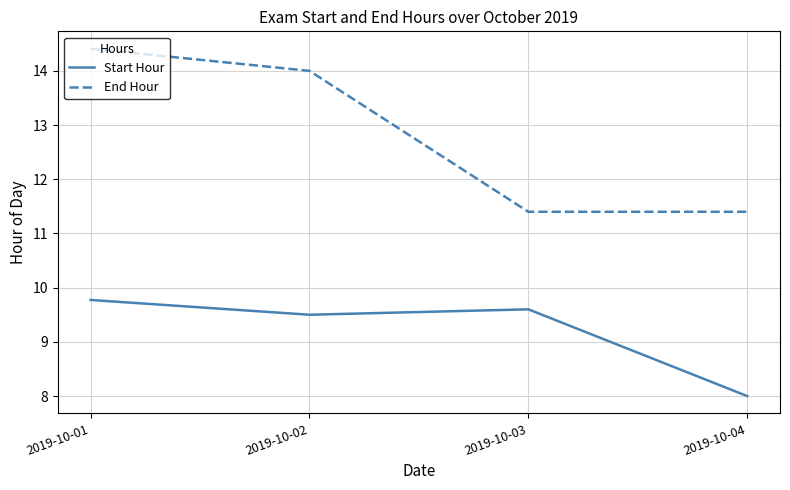

What value does the Start Hour series have at 2019-10-01?

9.8